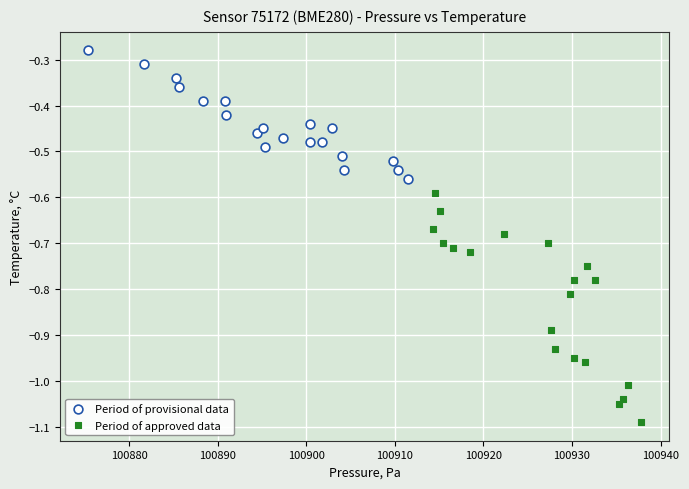

Which series contains the highest Y value?

Period of provisional data